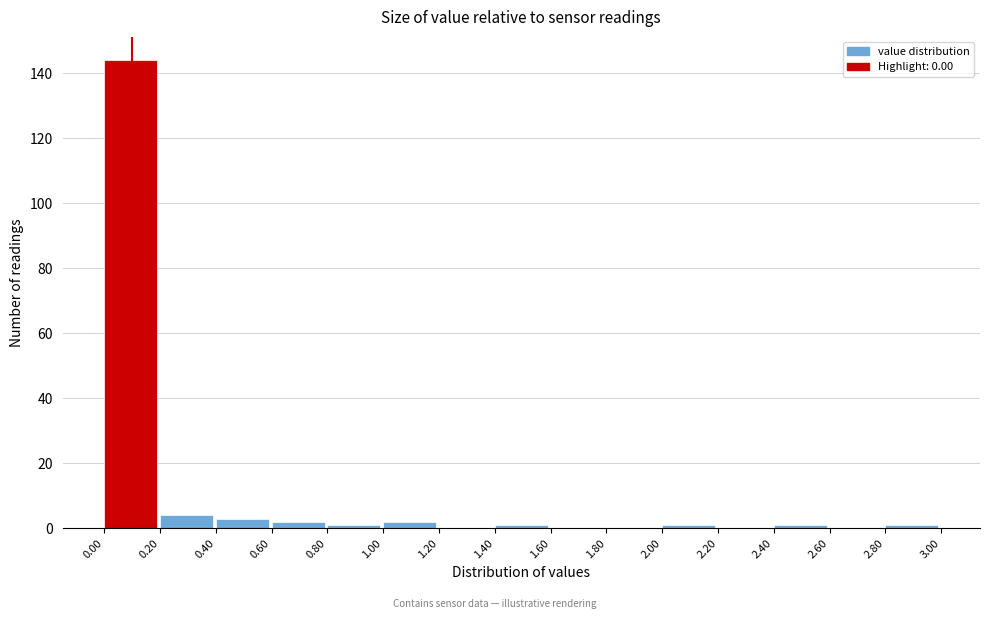

How tall is the bar that spans 1.00 to 1.20 on the x-axis? The values are not printed on the chart, so give them approximately, as read against the axis.

2